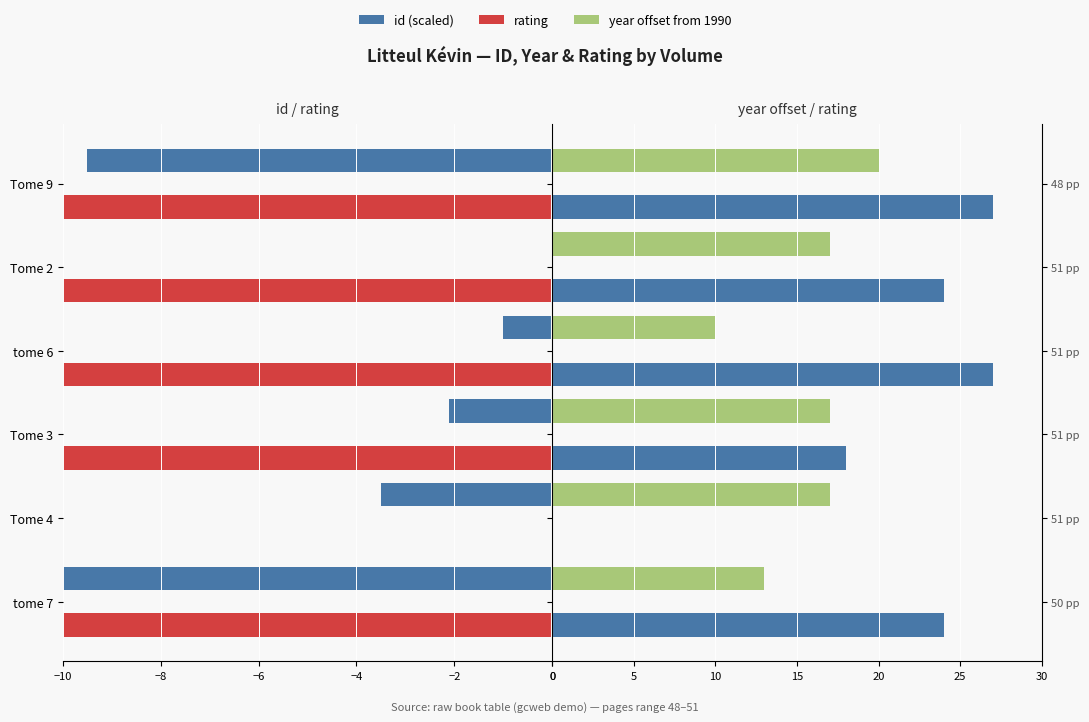

What is the difference between the maximum and minimum values in the year offset series?

10.0